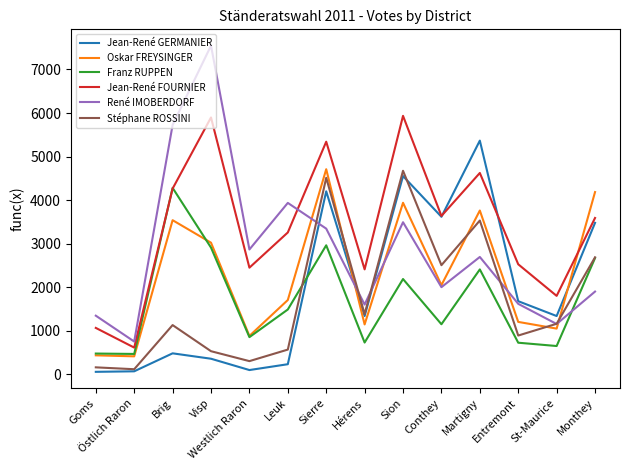

Which category has the highest value across all series?

Visp